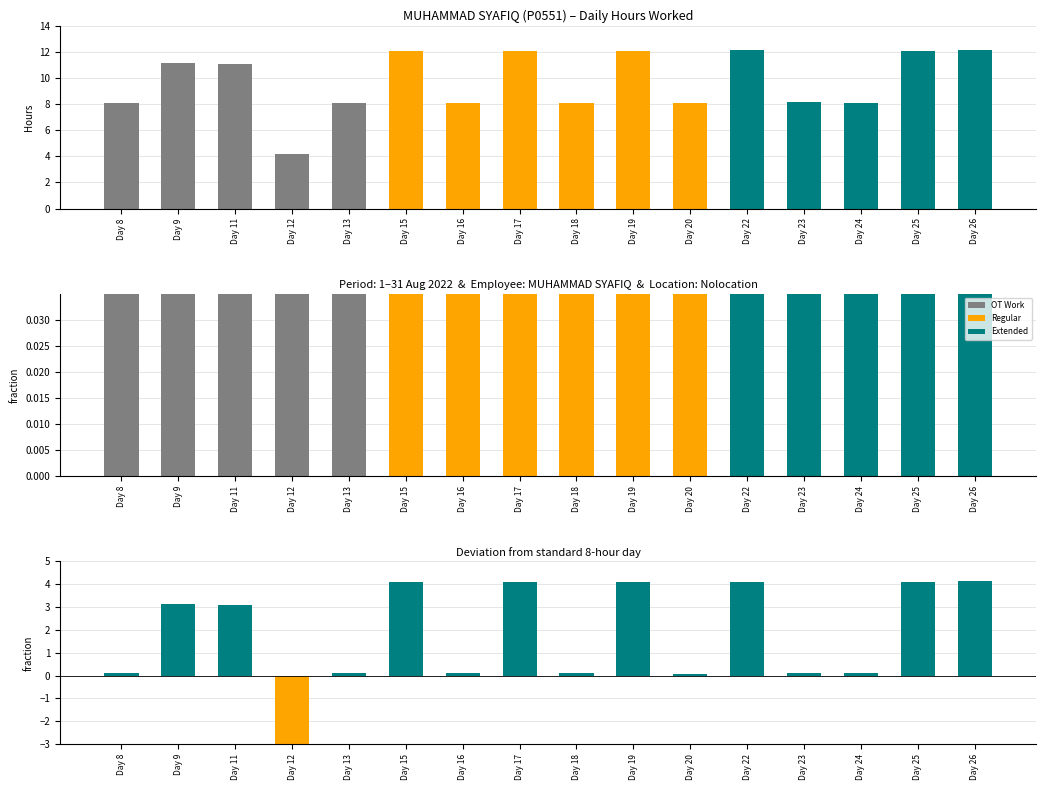

Are the bars horizontal?

No